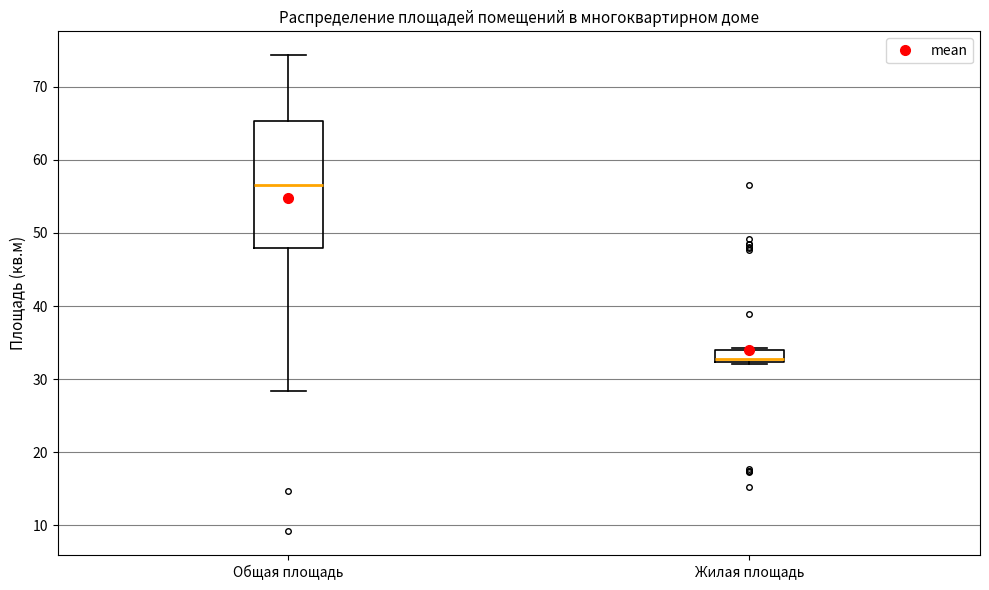

Reading left to right, read every box against the y-axis: the position of its median line, the range the box covers, and the ends of its whiskers. The values are not printed on the chart, so give them approximately, as read against the axis.

Общая площадь: median 57, box 48 to 65, whiskers 28 to 74
Жилая площадь: median 33, box 32 to 34, whiskers 32 to 34